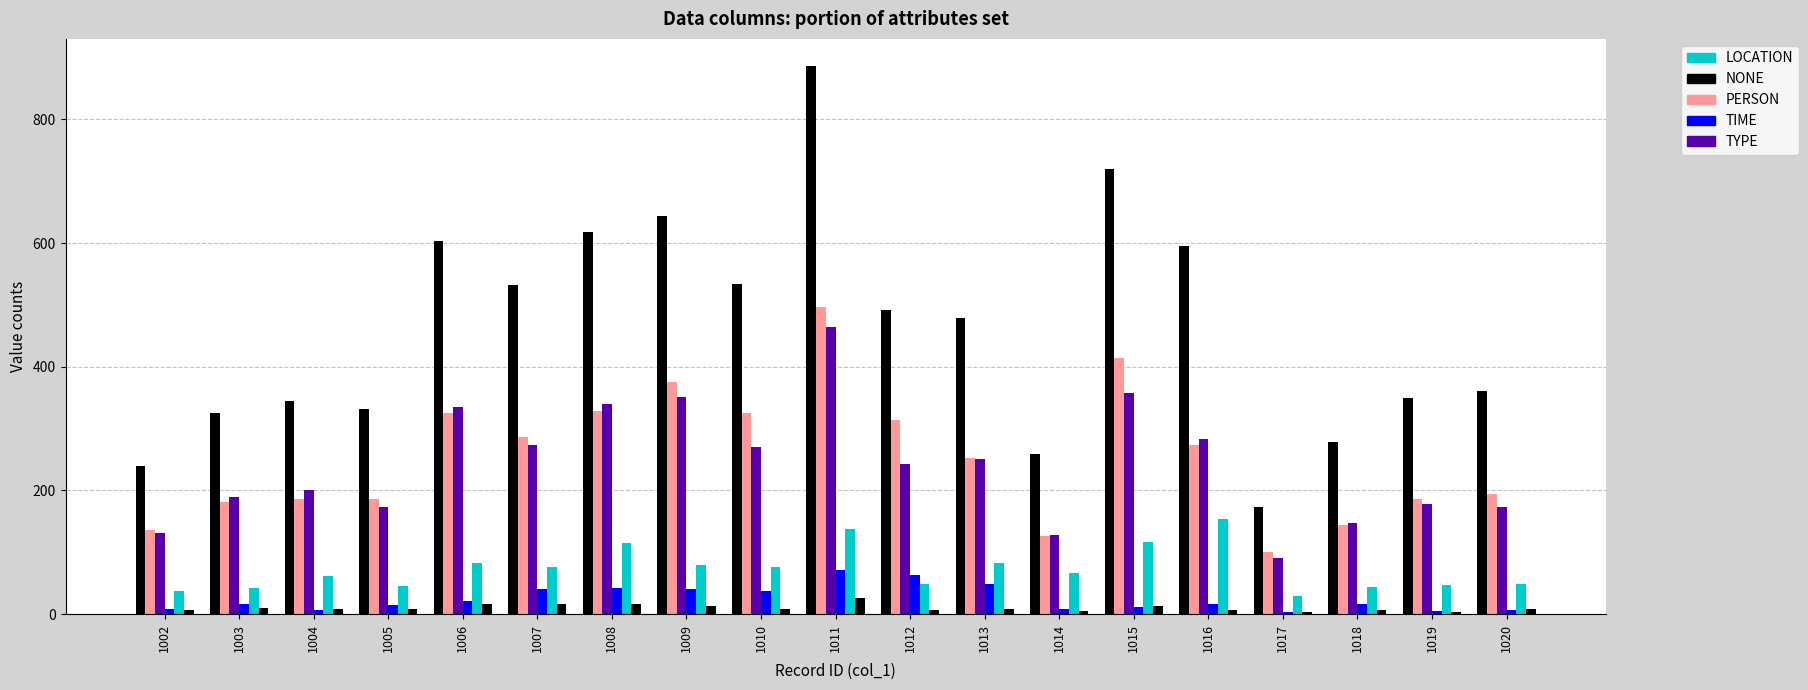

At how many categories does at least one series exceed 14?

19